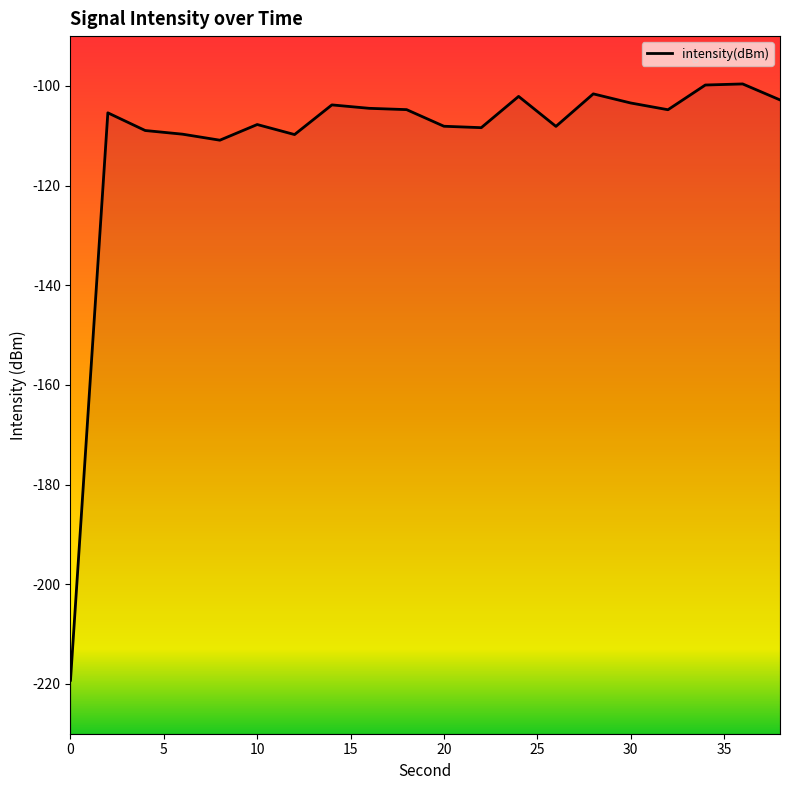

Reading right to left, transcribe all the data shown in this chart.

-102.8	-99.6	-99.8	-104.8	-103.4	-101.6	-108.1	-102.1	-108.4	-108.1	-104.8	-104.5	-103.8	-109.8	-107.7	-110.9	-109.7	-108.9	-105.4	-219.3